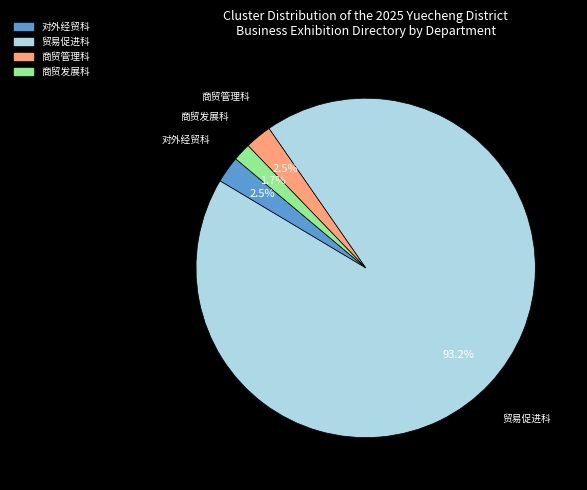

Combined, do 对外经贸科 and 商贸管理科 account for over 50%?

No